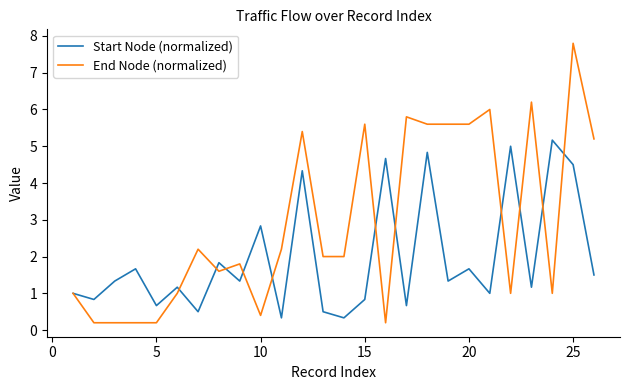

What are all the series names shown in the legend?

Start Node (normalized), End Node (normalized)